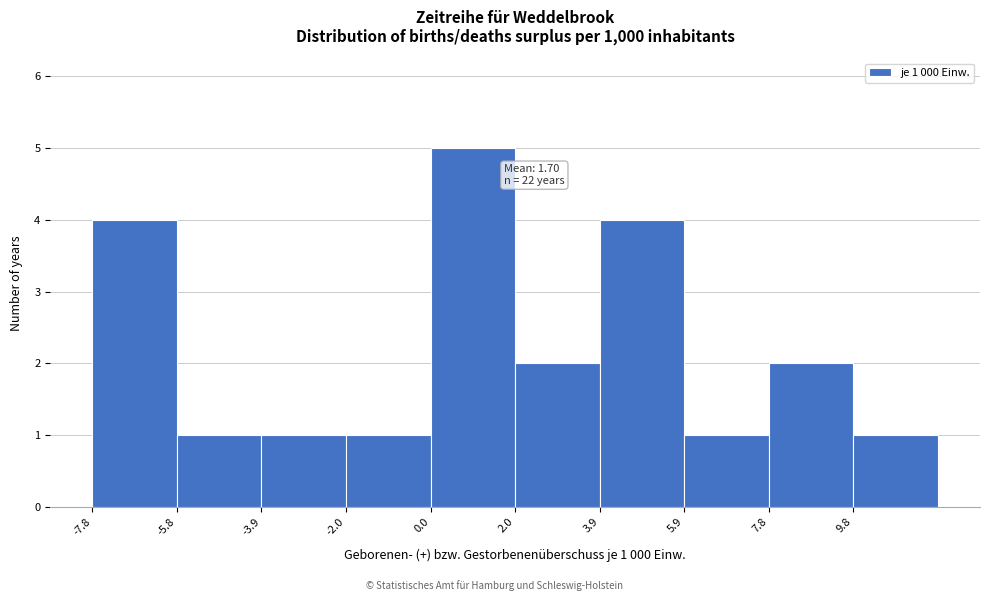

Which range on the x-axis has the tallest bar?

0.00 to 1.95